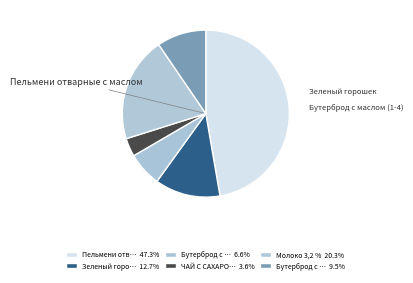

Does any single category account for the majority?

No